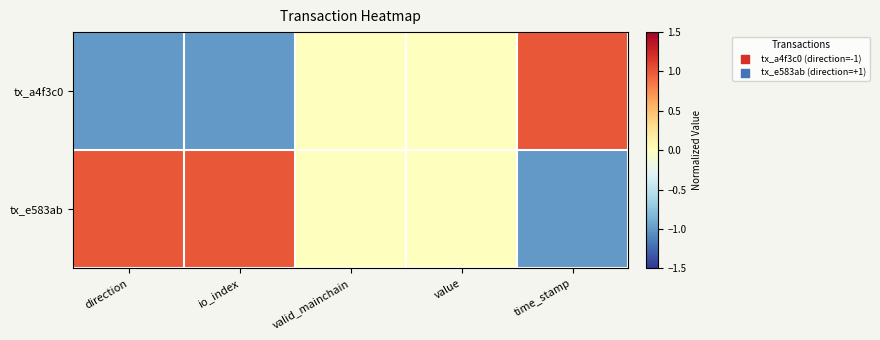

At which category is the sum across all series the highest?

direction